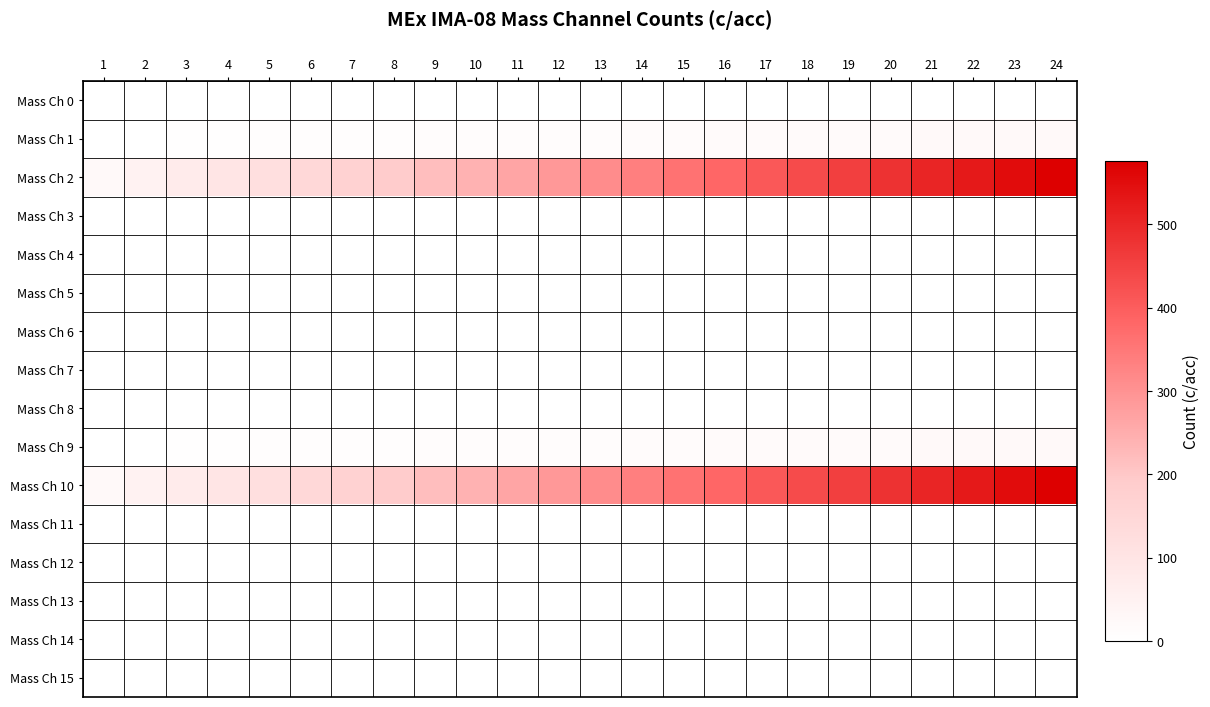

Reading left to right, list all the values displayed in this chart.

Mass Ch 0: 1=0	2=0	3=0	4=0	5=0	6=0	7=0	8=0	9=0	10=0	11=0	12=0	13=0	14=0	15=0	16=0	17=0	18=0	19=0	20=0	21=0	22=0	23=0	24=0
Mass Ch 1: 1=1	2=2	3=3	4=4	5=5	6=6	7=7	8=8	9=9	10=10	11=11	12=12	13=13	14=14	15=15	16=16	17=17	18=18	19=19	20=20	21=21	22=22	23=23	24=24
Mass Ch 2: 1=24	2=48	3=72	4=96	5=120	6=144	7=168	8=192	9=216	10=240	11=264	12=288	13=312	14=336	15=360	16=384	17=408	18=432	19=456	20=480	21=504	22=528	23=552	24=576
Mass Ch 3: 1=0	2=0	3=0	4=0	5=0	6=0	7=0	8=0	9=0	10=0	11=0	12=0	13=0	14=0	15=0	16=0	17=0	18=0	19=0	20=0	21=0	22=0	23=0	24=0
Mass Ch 4: 1=0	2=0	3=0	4=0	5=0	6=0	7=0	8=0	9=0	10=0	11=0	12=0	13=0	14=0	15=0	16=0	17=0	18=0	19=0	20=0	21=0	22=0	23=0	24=0
Mass Ch 5: 1=0	2=0	3=0	4=0	5=0	6=0	7=0	8=0	9=0	10=0	11=0	12=0	13=0	14=0	15=0	16=0	17=0	18=0	19=0	20=0	21=0	22=0	23=0	24=0
Mass Ch 6: 1=0	2=0	3=0	4=0	5=0	6=0	7=0	8=0	9=0	10=0	11=0	12=0	13=0	14=0	15=0	16=0	17=0	18=0	19=0	20=0	21=0	22=0	23=0	24=0
Mass Ch 7: 1=0	2=0	3=0	4=0	5=0	6=0	7=0	8=0	9=0	10=0	11=0	12=0	13=0	14=0	15=0	16=0	17=0	18=0	19=0	20=0	21=0	22=0	23=0	24=0
Mass Ch 8: 1=0	2=0	3=0	4=0	5=0	6=0	7=0	8=0	9=0	10=0	11=0	12=0	13=0	14=0	15=0	16=0	17=0	18=0	19=0	20=0	21=0	22=0	23=0	24=0
Mass Ch 9: 1=1	2=2	3=3	4=4	5=5	6=6	7=7	8=8	9=9	10=10	11=11	12=12	13=13	14=14	15=15	16=16	17=17	18=18	19=19	20=20	21=21	22=22	23=23	24=24
Mass Ch 10: 1=24	2=48	3=72	4=96	5=120	6=144	7=168	8=192	9=216	10=240	11=264	12=288	13=312	14=336	15=360	16=384	17=408	18=432	19=456	20=480	21=504	22=528	23=552	24=576
Mass Ch 11: 1=0	2=0	3=0	4=0	5=0	6=0	7=0	8=0	9=0	10=0	11=0	12=0	13=0	14=0	15=0	16=0	17=0	18=0	19=0	20=0	21=0	22=0	23=0	24=0
Mass Ch 12: 1=0	2=0	3=0	4=0	5=0	6=0	7=0	8=0	9=0	10=0	11=0	12=0	13=0	14=0	15=0	16=0	17=0	18=0	19=0	20=0	21=0	22=0	23=0	24=0
Mass Ch 13: 1=0	2=0	3=0	4=0	5=0	6=0	7=0	8=0	9=0	10=0	11=0	12=0	13=0	14=0	15=0	16=0	17=0	18=0	19=0	20=0	21=0	22=0	23=0	24=0
Mass Ch 14: 1=0	2=0	3=0	4=0	5=0	6=0	7=0	8=0	9=0	10=0	11=0	12=0	13=0	14=0	15=0	16=0	17=0	18=0	19=0	20=0	21=0	22=0	23=0	24=0
Mass Ch 15: 1=0	2=0	3=0	4=0	5=0	6=0	7=0	8=0	9=0	10=0	11=0	12=0	13=0	14=0	15=0	16=0	17=0	18=0	19=0	20=0	21=0	22=0	23=0	24=0